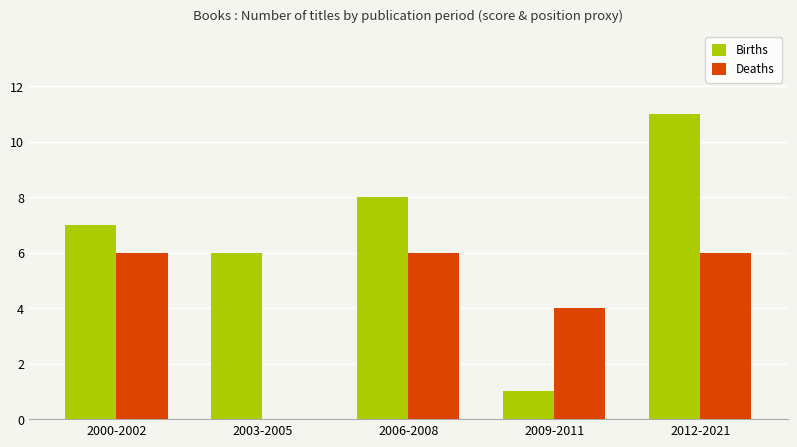

What are all the series names shown in the legend?

Births, Deaths